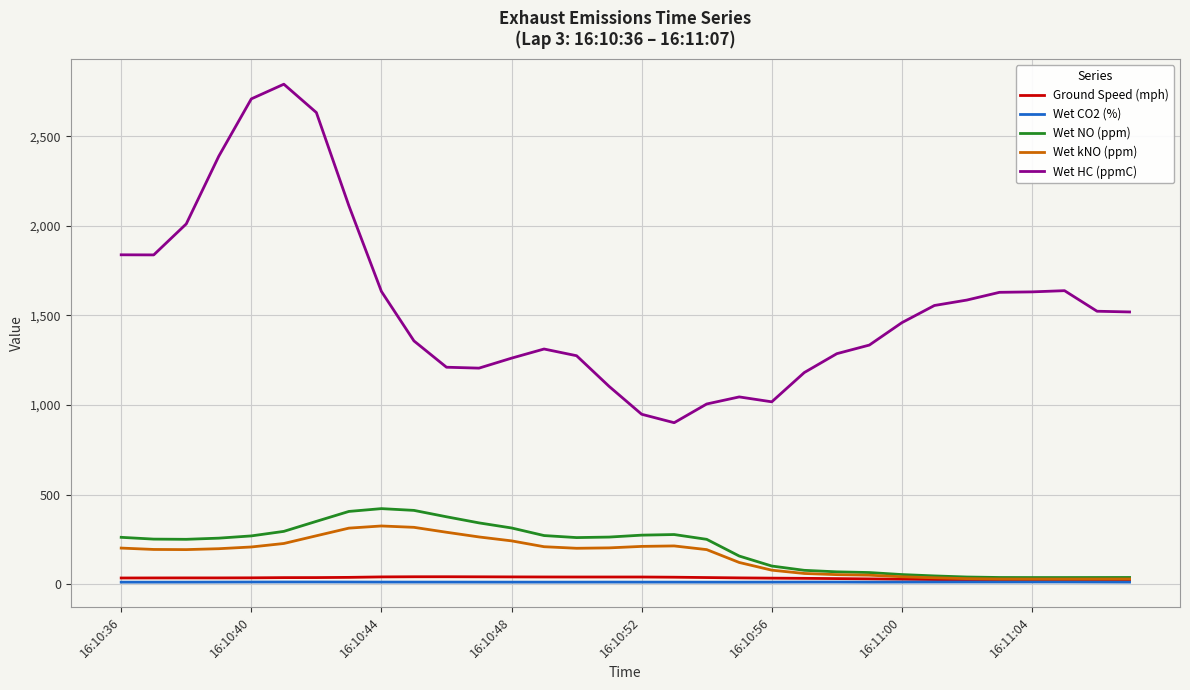

Which series has the largest total across all categories?

Wet HC (ppmC)